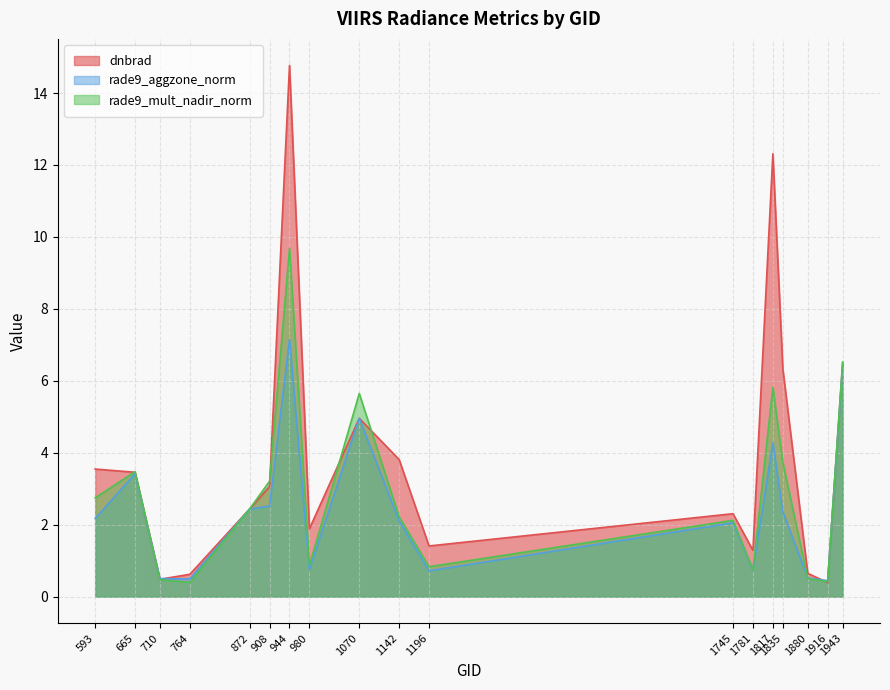

In rade9_aggzone_norm, how many points are higher than both neighbors (excluding endpoints)?

5